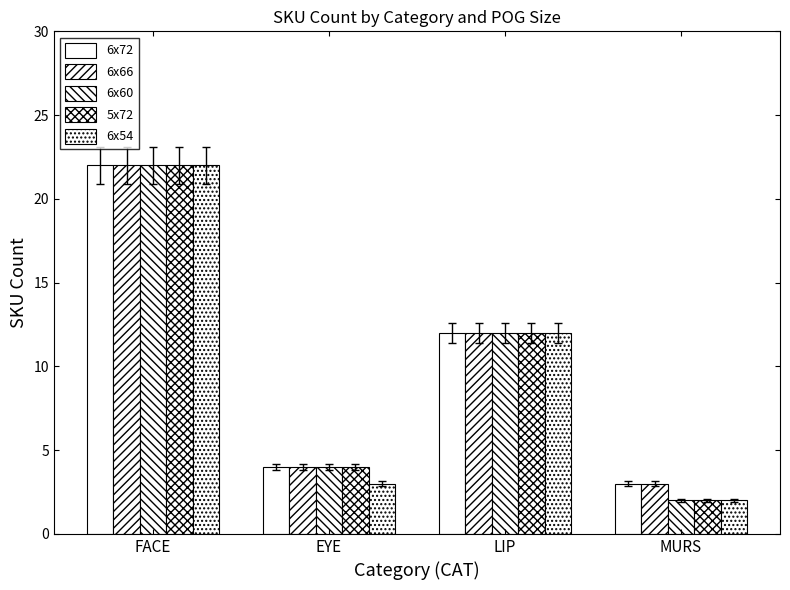

Are the bars horizontal?

No